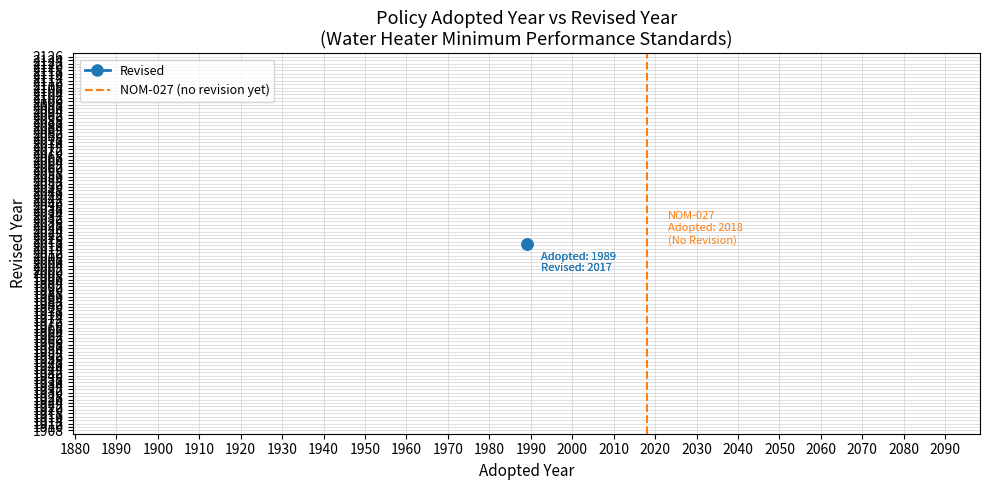

How many values in NOM-027 (no revision yet) are above zero?

1